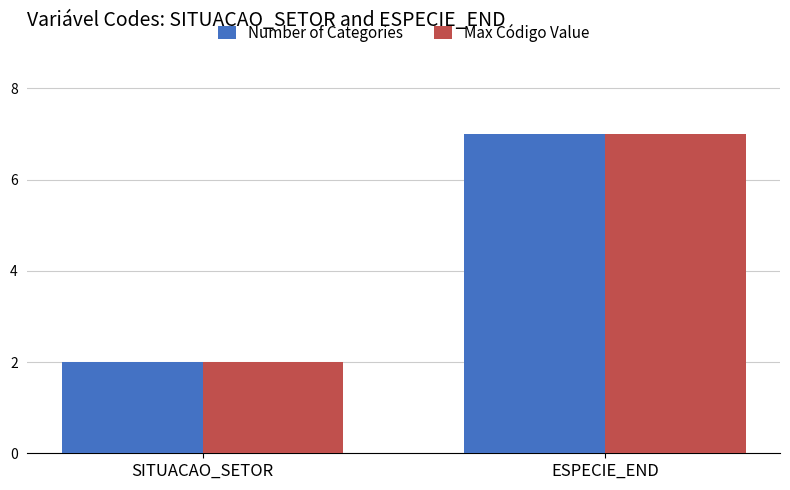

What is the difference between the maximum and minimum values in the Number of Categories series?

5